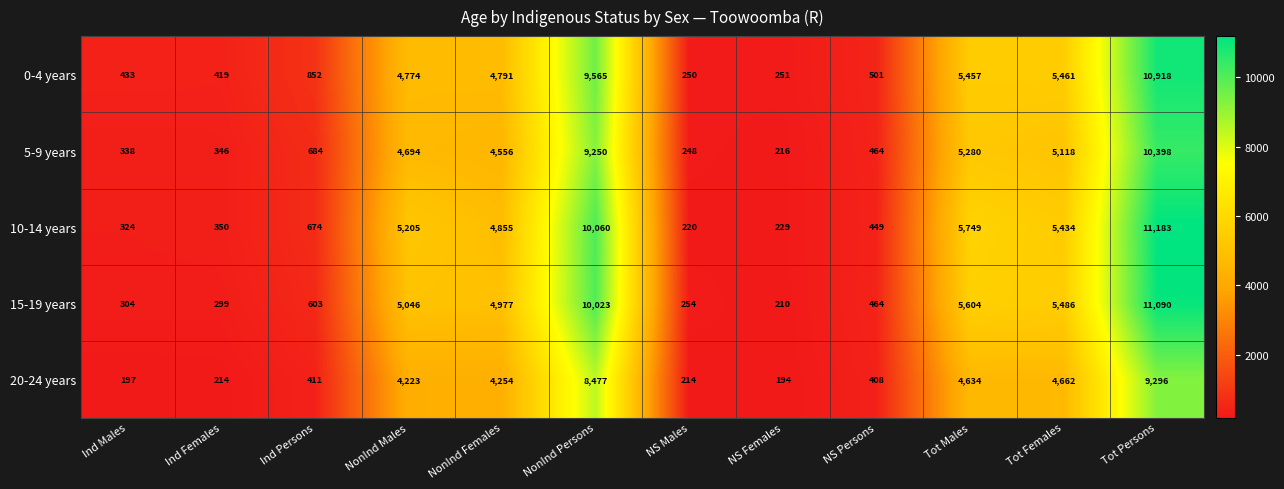

Which series has the largest range (max minus min)?

10-14 years